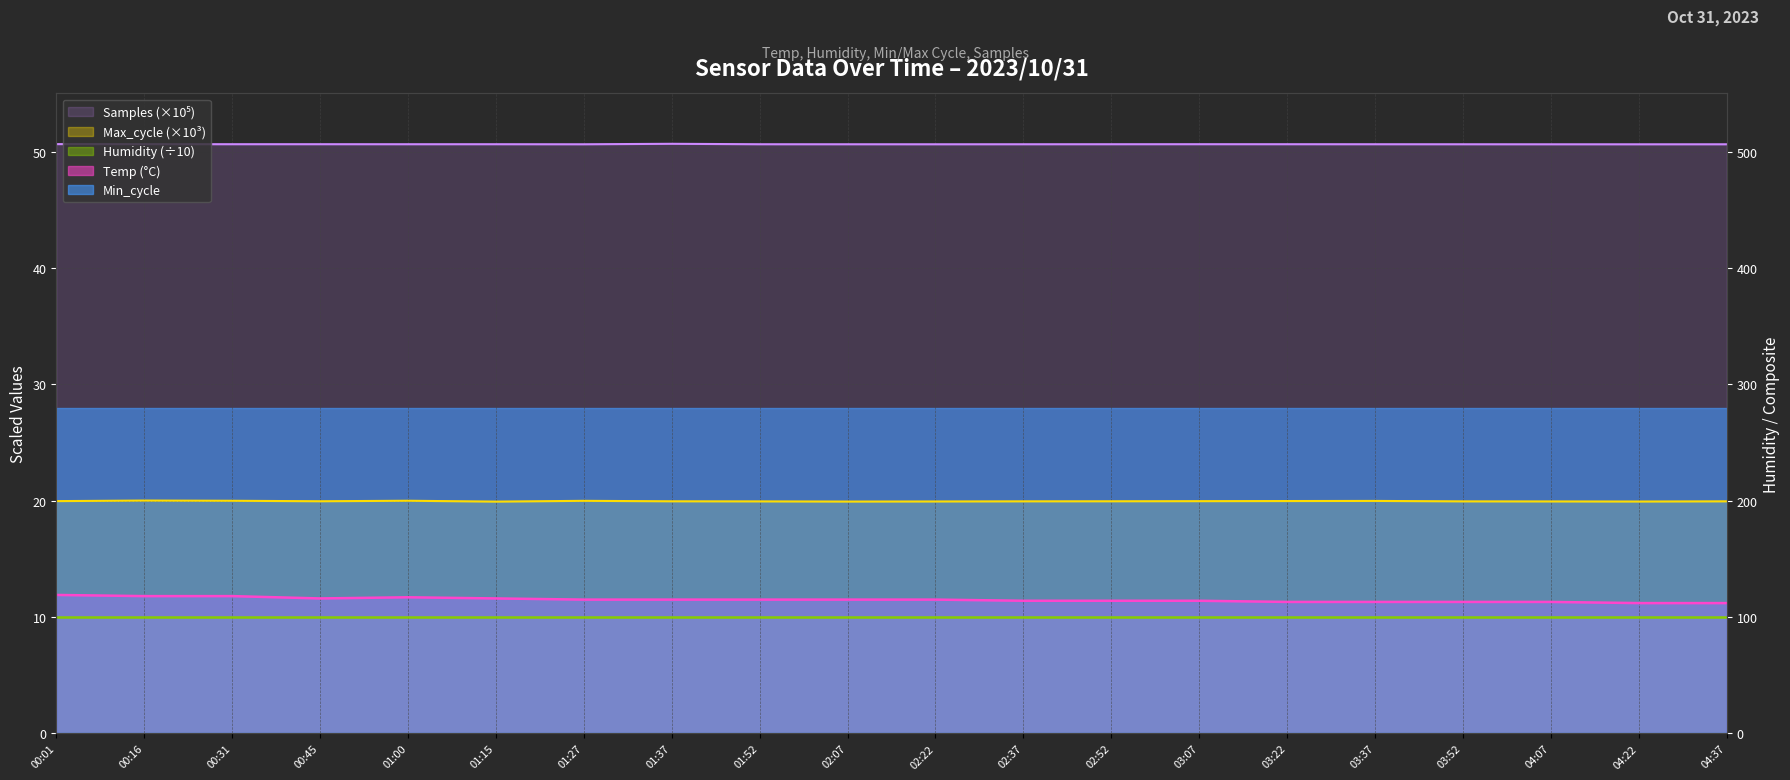

What is the approximate value of Temp at 03:37?

11.3